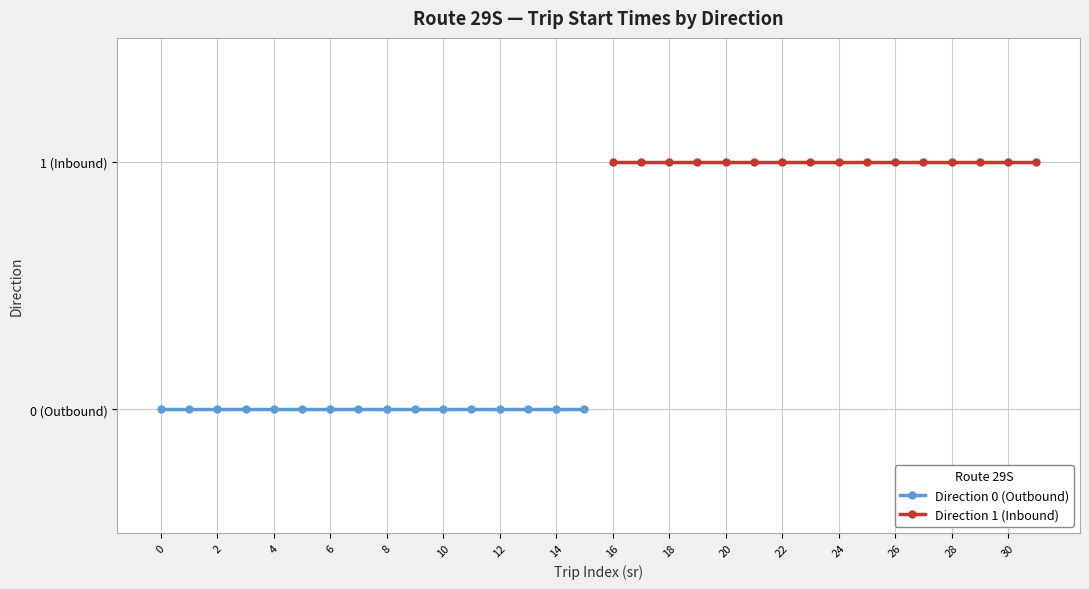

Count the number of data series in this chart.

2